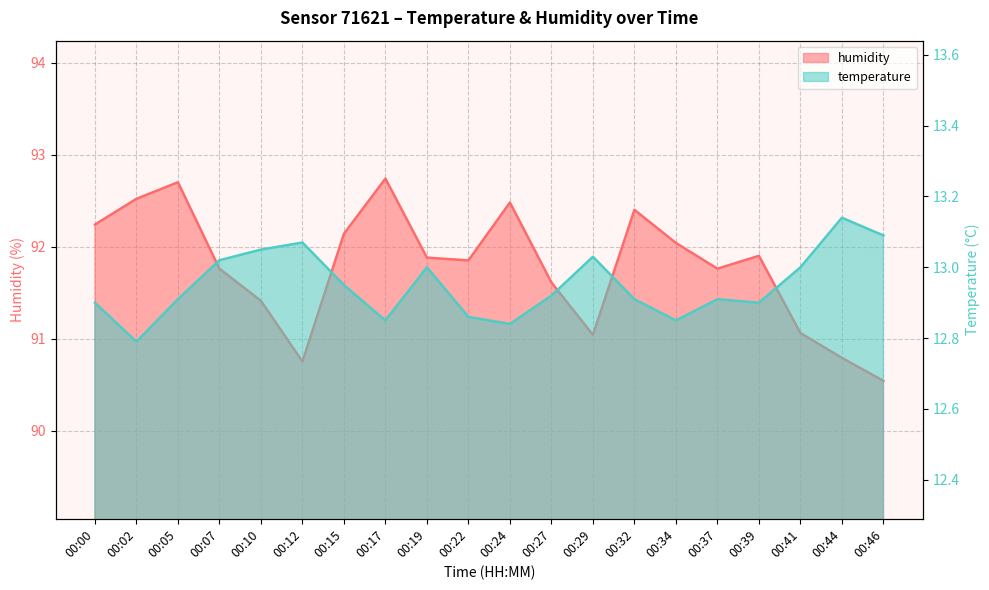

Between 00:15 and 00:24, which series saw the biggest shift?

humidity